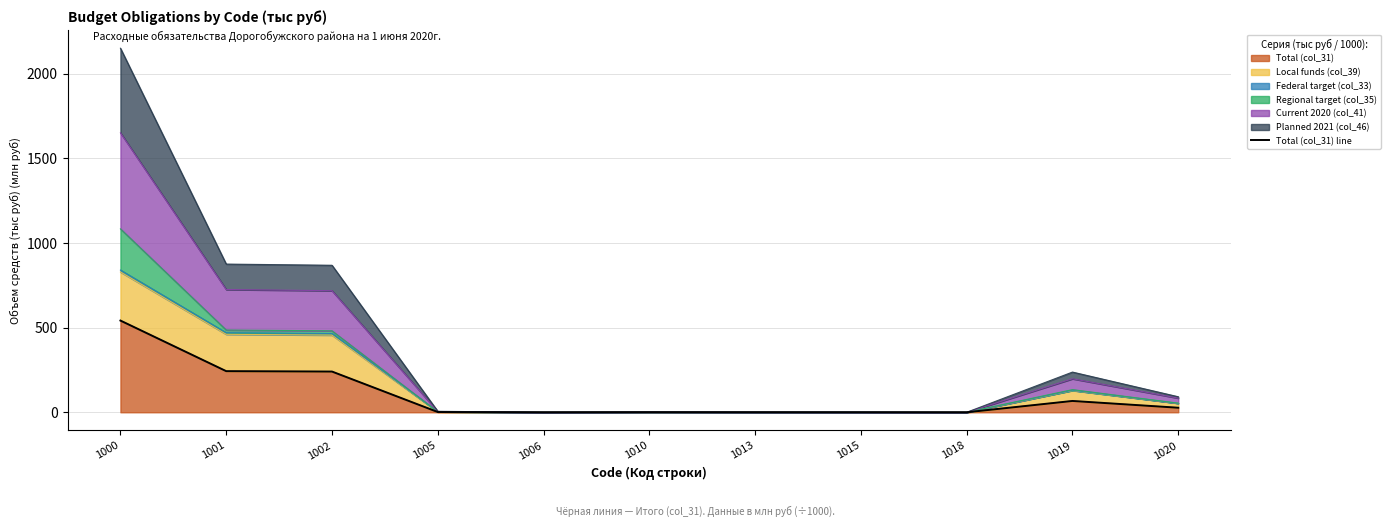

Reading right to left, transcribe all the data shown in this chart.

1020=26.8	1019=66.9	1018=0.0	1015=0.0	1013=0.2	1010=0.5	1006=0.0	1005=1.4	1002=240.7	1001=243.0	1000=542.0